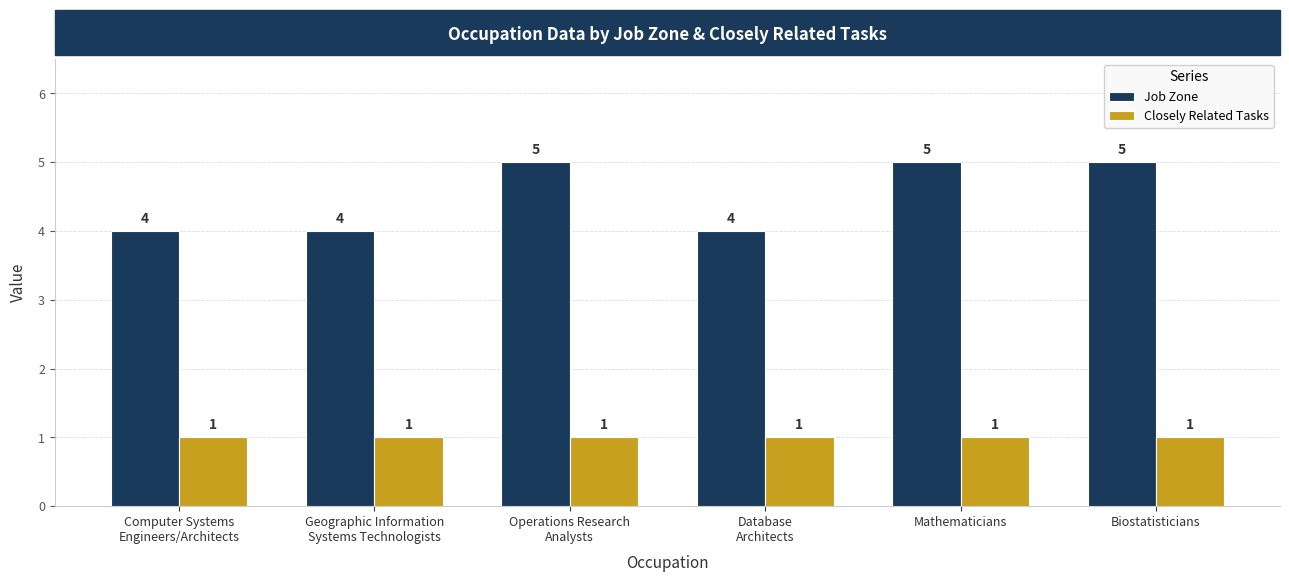

What is the label of the 5th bar from the right?

Geographic Information
Systems Technologists